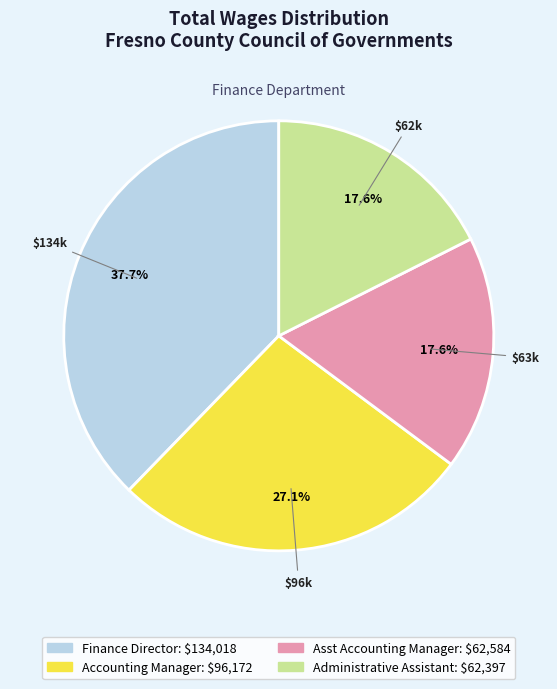

Which has a higher value, Finance Director or Administrative Assistant?

Finance Director